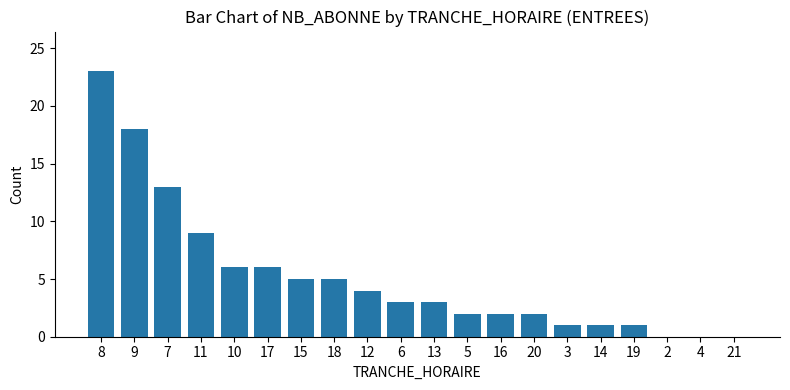

What is the change in value from 7 to 2?

-13